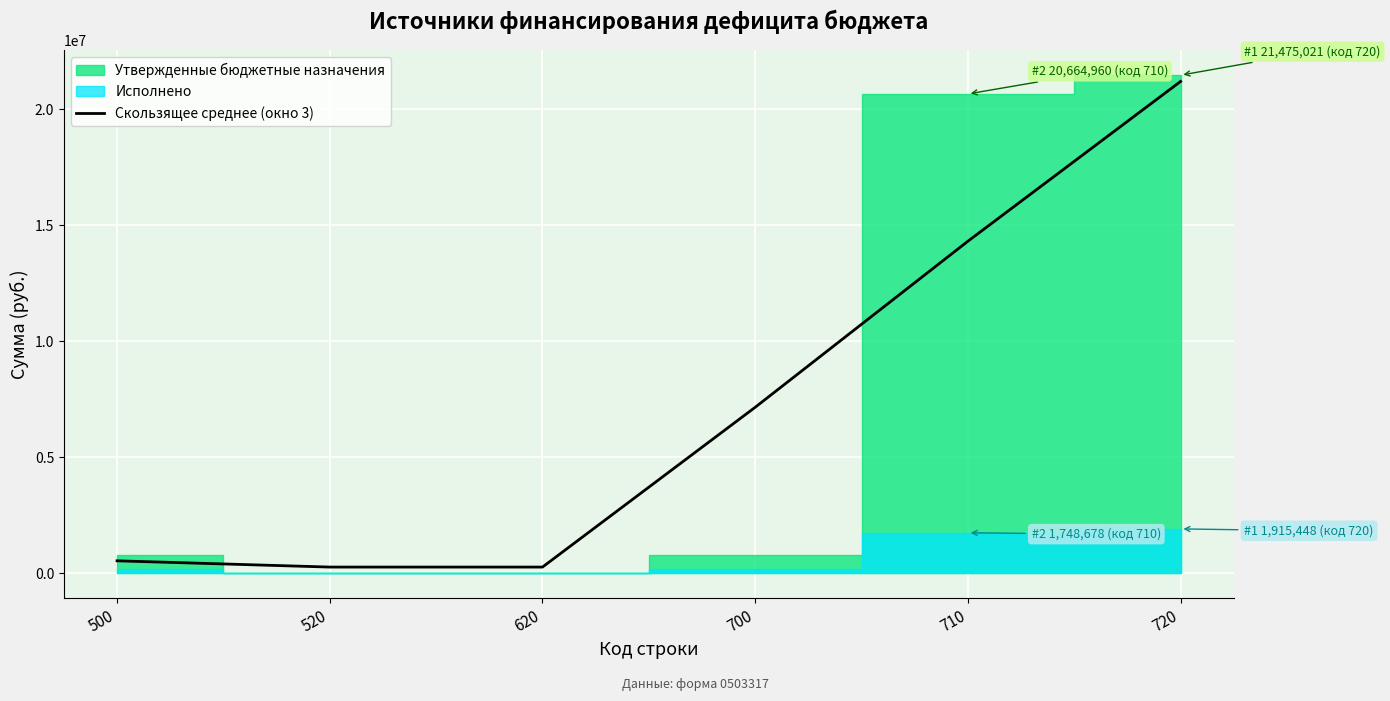

At which category does the chart reach its peak across all series?

720